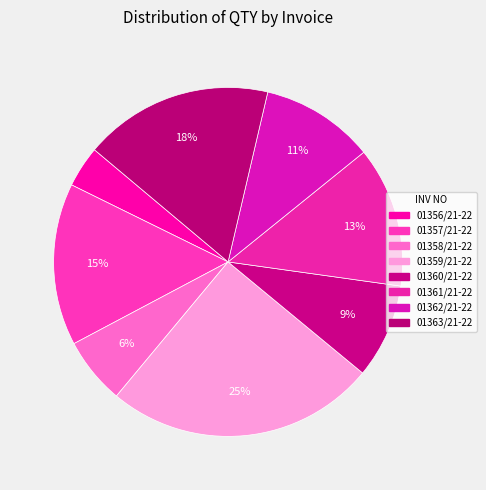

Does any single category account for the majority?

No